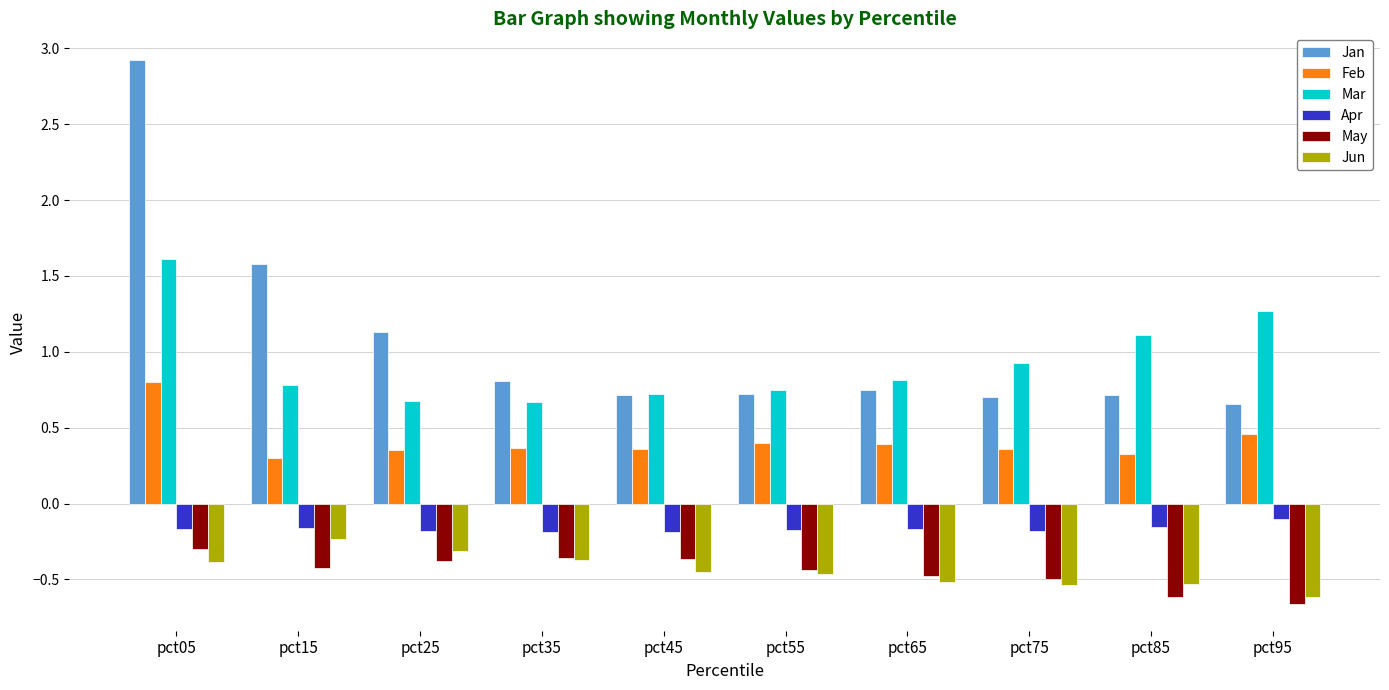

Rank the series at pct85 from lowest to highest value.

May, Jun, Apr, Feb, Jan, Mar